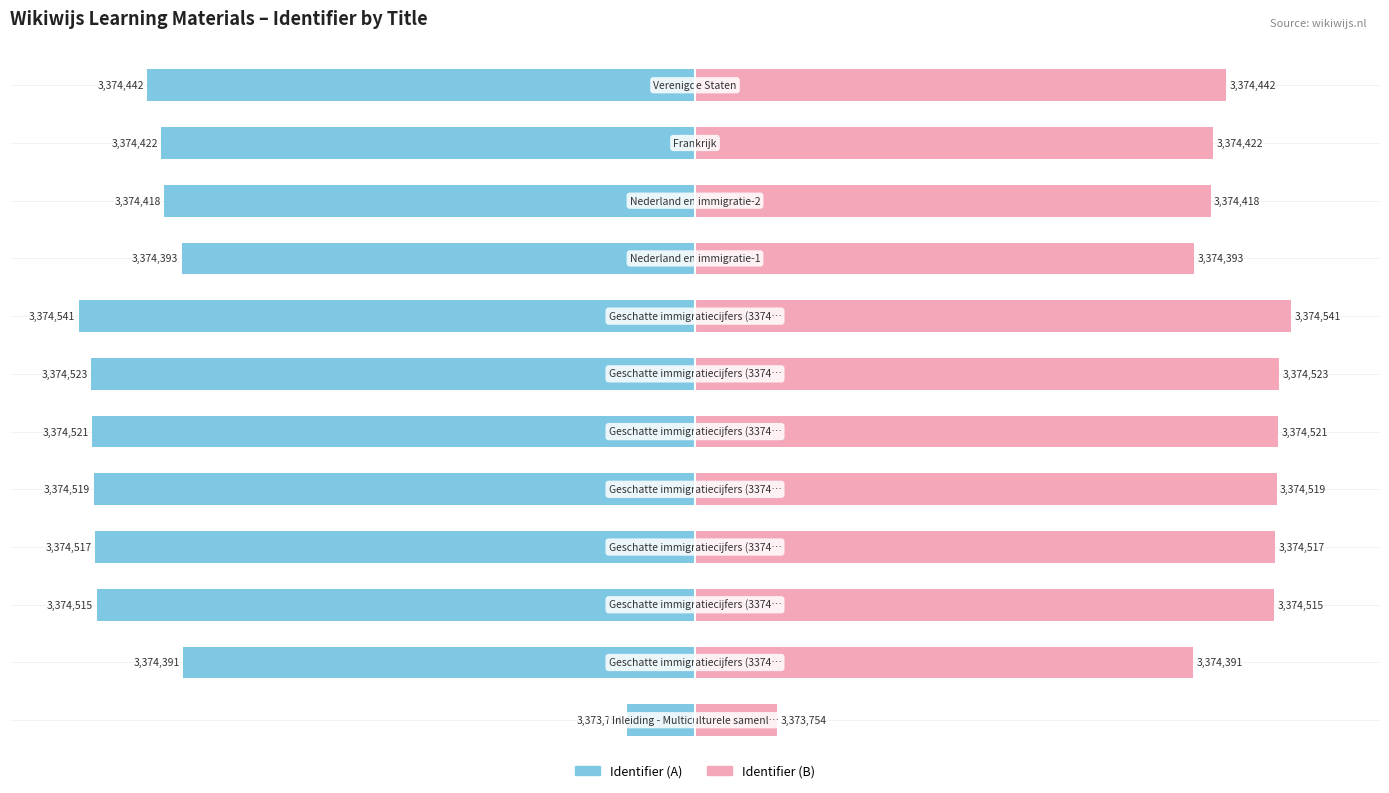

Is the value of Identifier (A) at 11 greater than the value of Identifier (B) at 11?

No